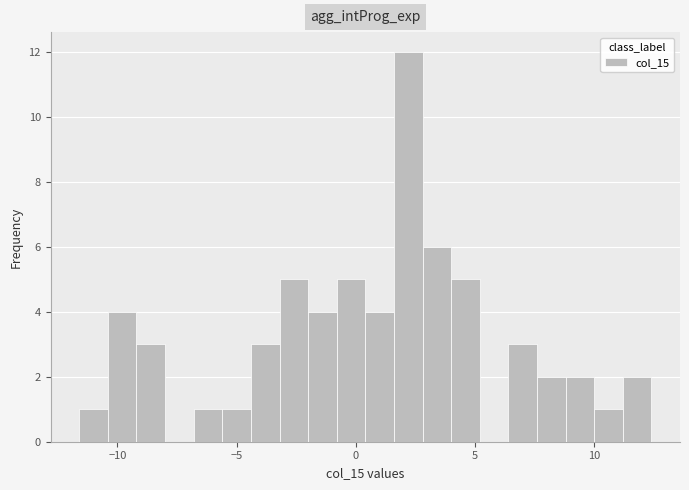

Around what value on the x-axis is the tallest bar? Give the approximate position of its centre, as read against the axis.

2.0